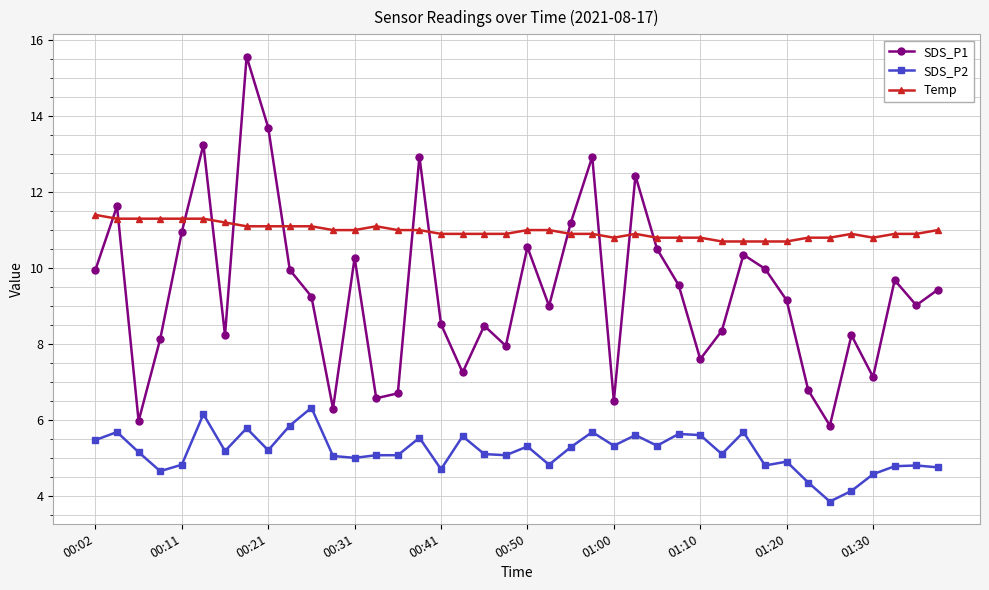

True or false: Temp and SDS_P2 cross at least once.

False